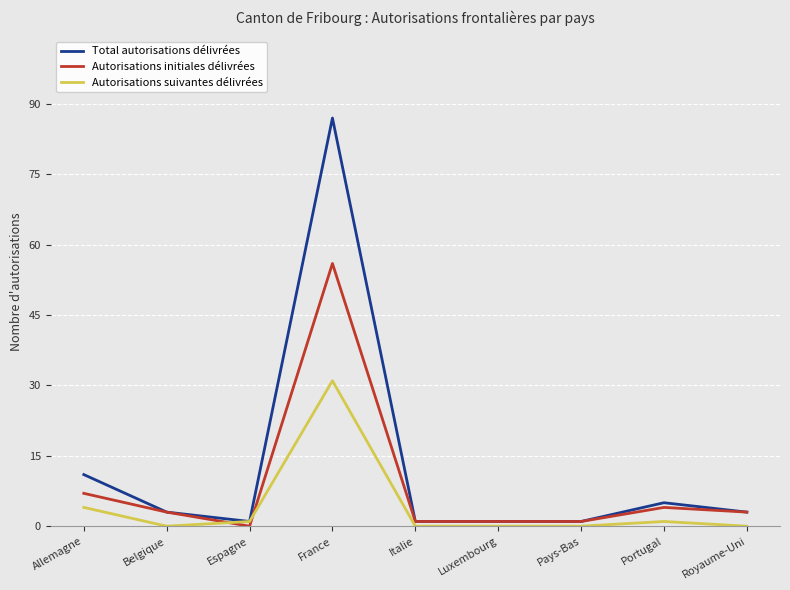

Which series has the largest range (max minus min)?

Total autorisations délivrées